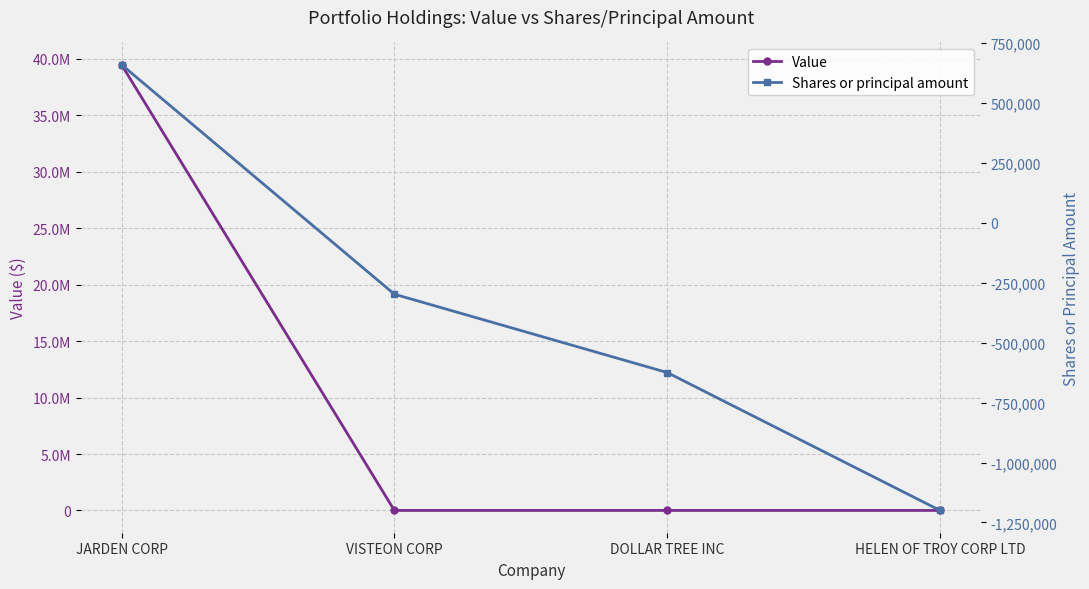

At DOLLAR TREE INC, list the series in order from largest to smallest.

Value, Shares or principal amount